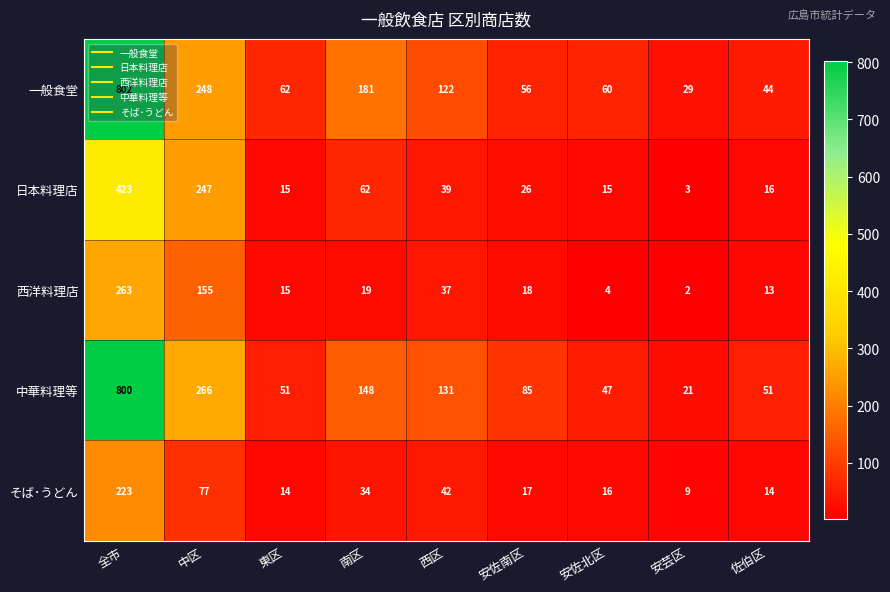

What is the difference between the second highest and minimum values in the 日本料理店 series?

244